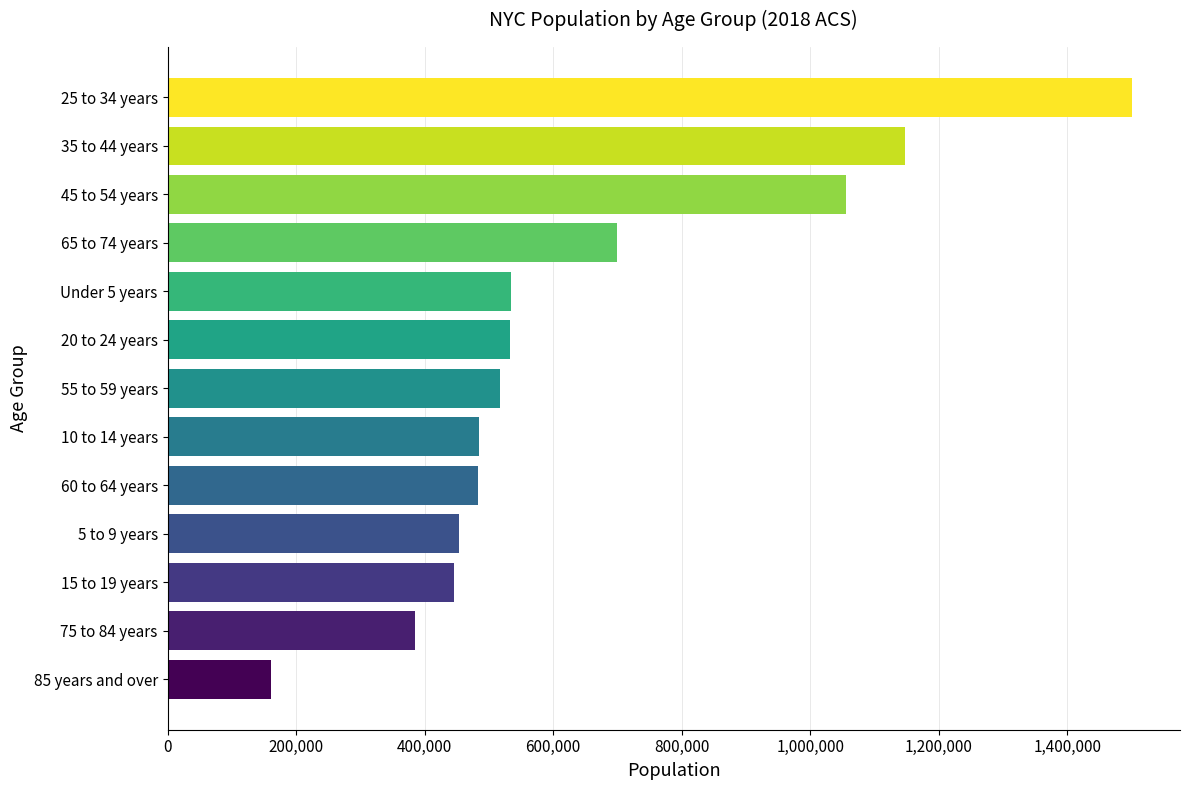

What is the sum of all values?

8398748